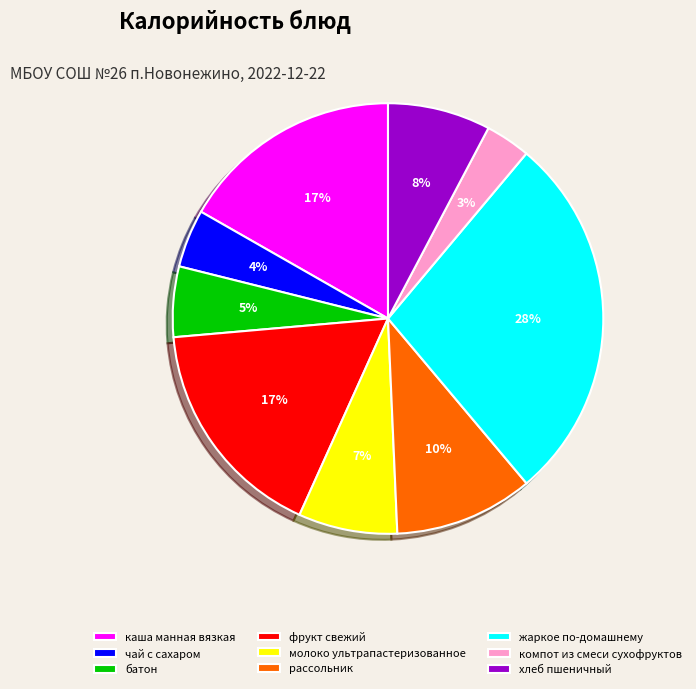

Is there a majority slice in this chart?

No